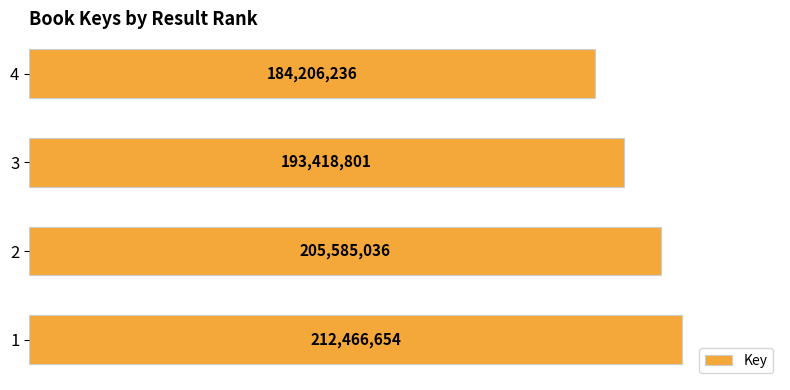

Are the bars horizontal?

Yes